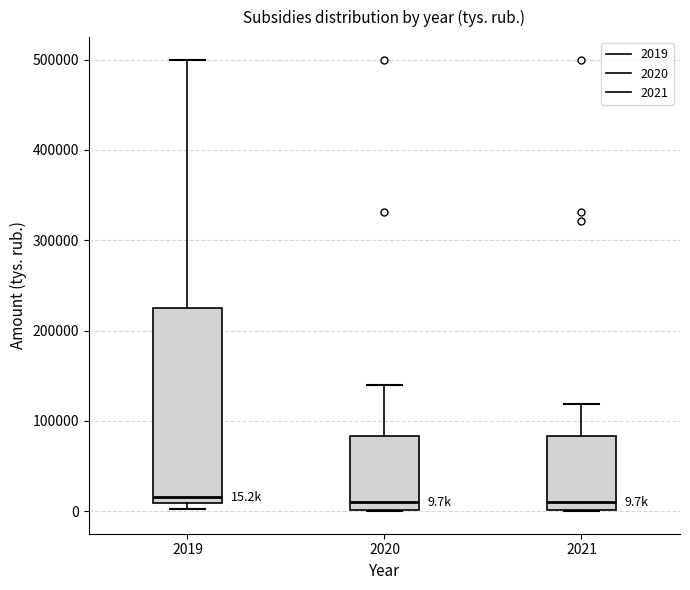

Which box is the tallest, from its lower edge to its upper edge?

2019